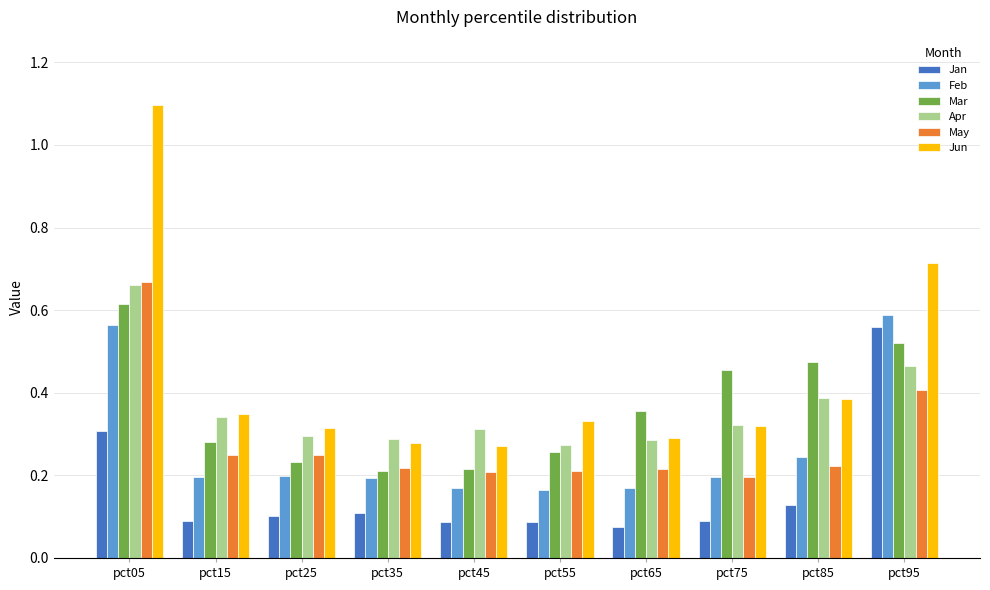

Which series has the widest spread of values?

Jun